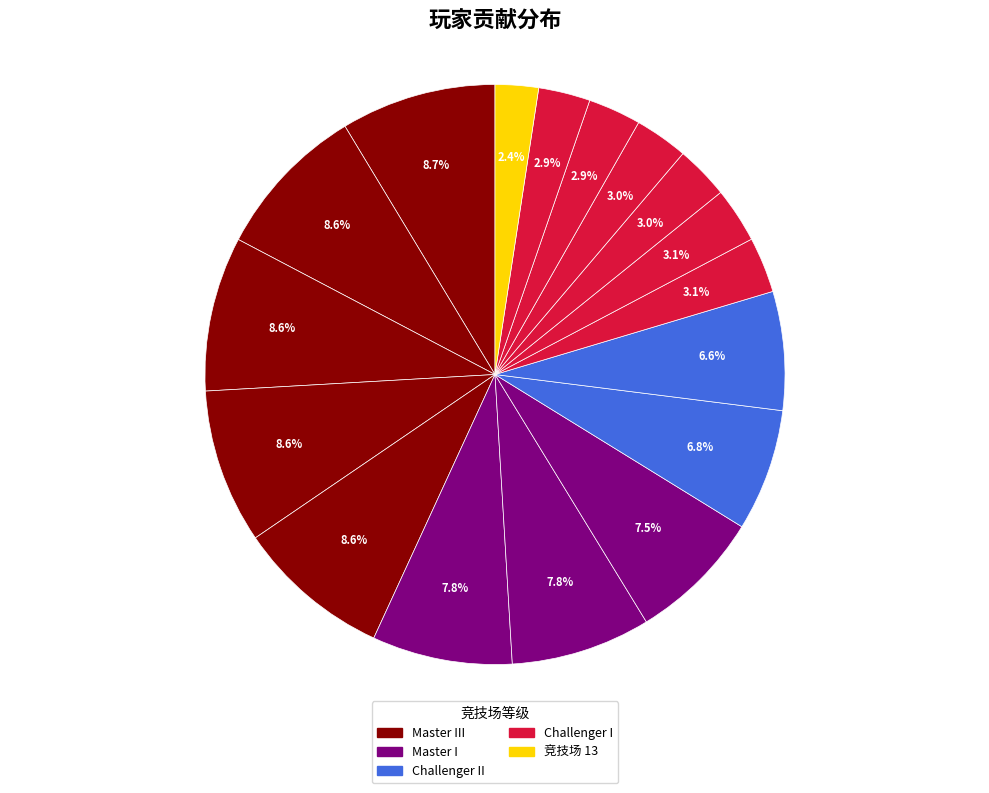

Which category has the biggest portion of the pie?

Master III (Sviciu)